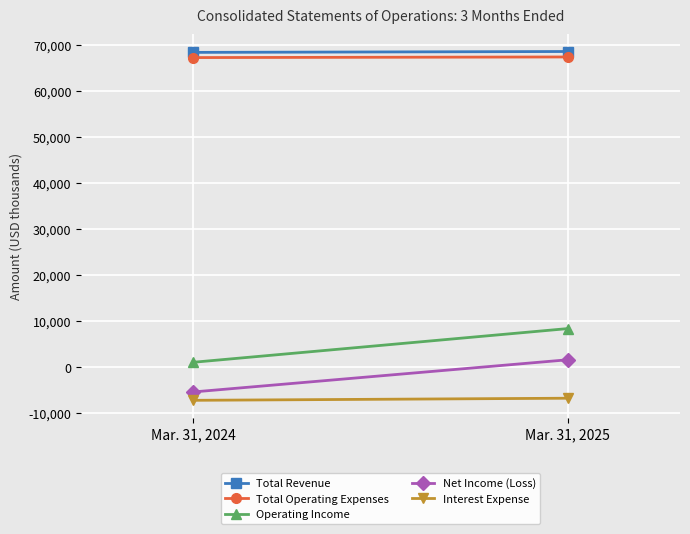

Reading left to right, transcribe all the data shown in this chart.

Total Revenue: Mar. 31, 2024=68443	Mar. 31, 2025=68635
Total Operating Expenses: Mar. 31, 2024=67314	Mar. 31, 2025=67445
Operating Income: Mar. 31, 2024=977	Mar. 31, 2025=8308
Net Income (Loss): Mar. 31, 2024=-5484	Mar. 31, 2025=1519
Interest Expense: Mar. 31, 2024=-7307	Mar. 31, 2025=-6852